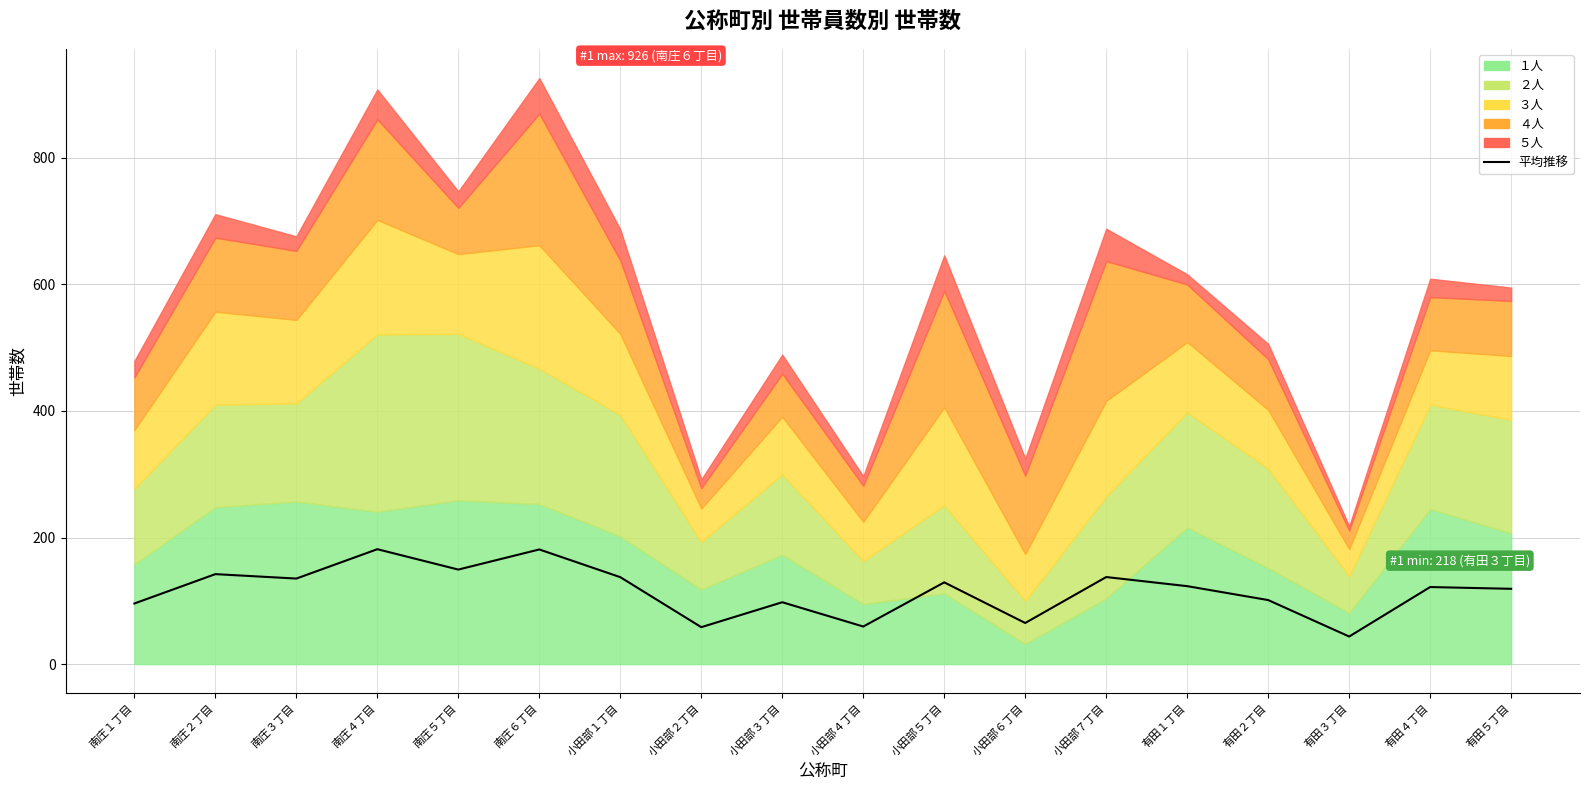

At which category does the chart reach its minimum across all series?

有田３丁目